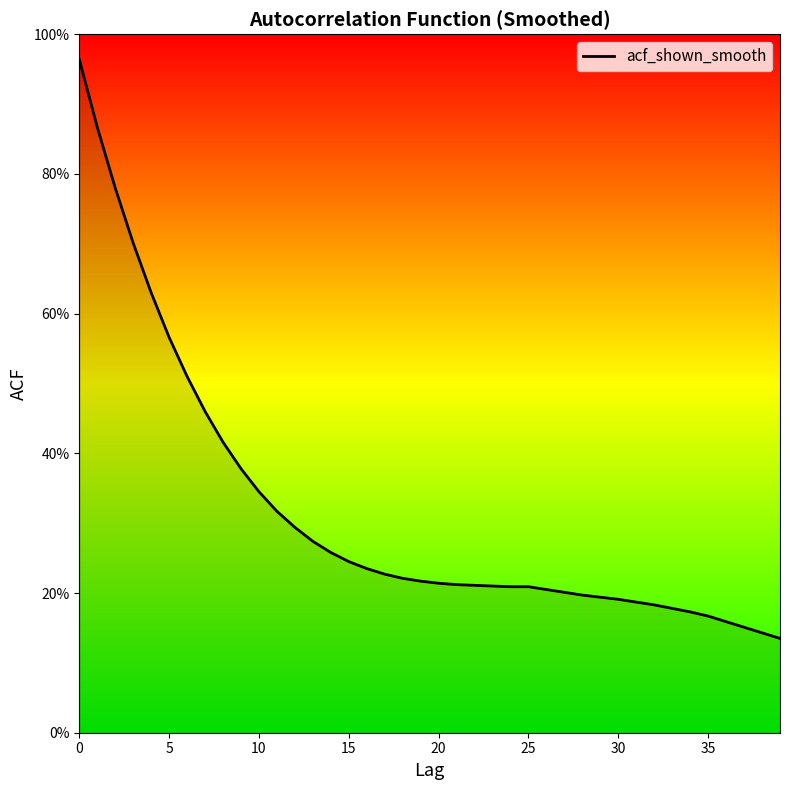

Does the chart have visible grid lines?

No